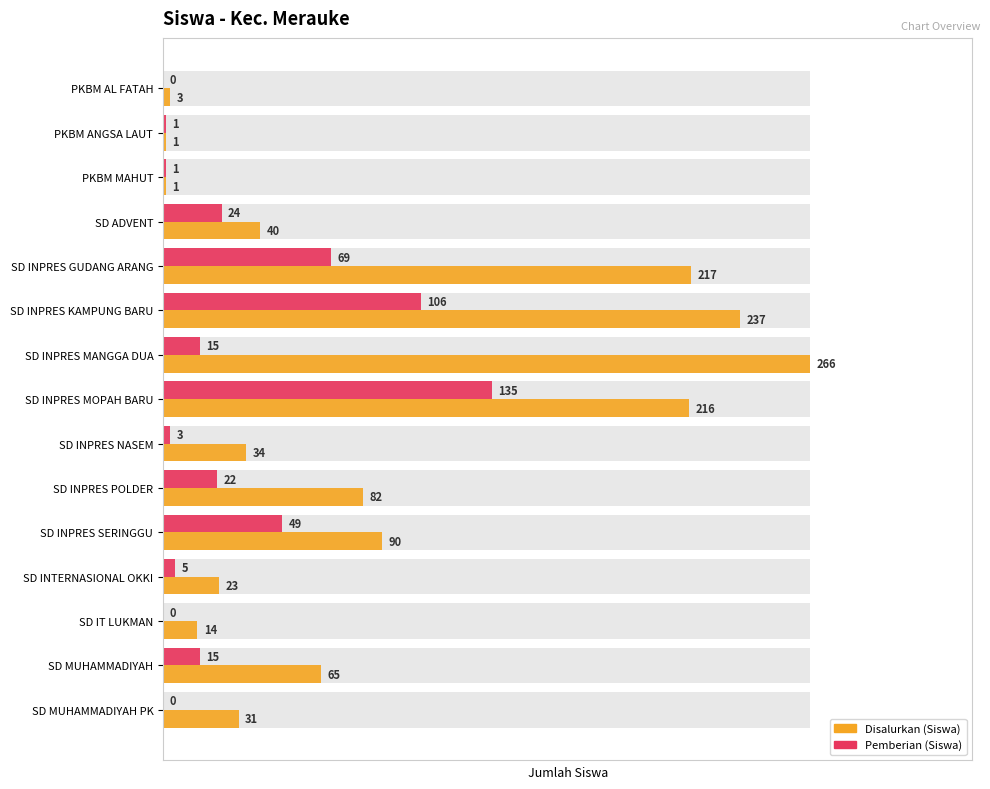

Which series has the largest total across all categories?

Disalurkan (Siswa)